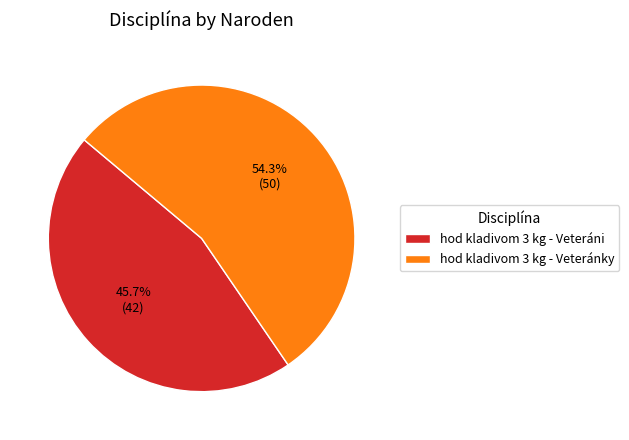

Rank the categories by value from lowest to highest.

hod kladivom 3 kg - Veteráni, hod kladivom 3 kg - Veteránky